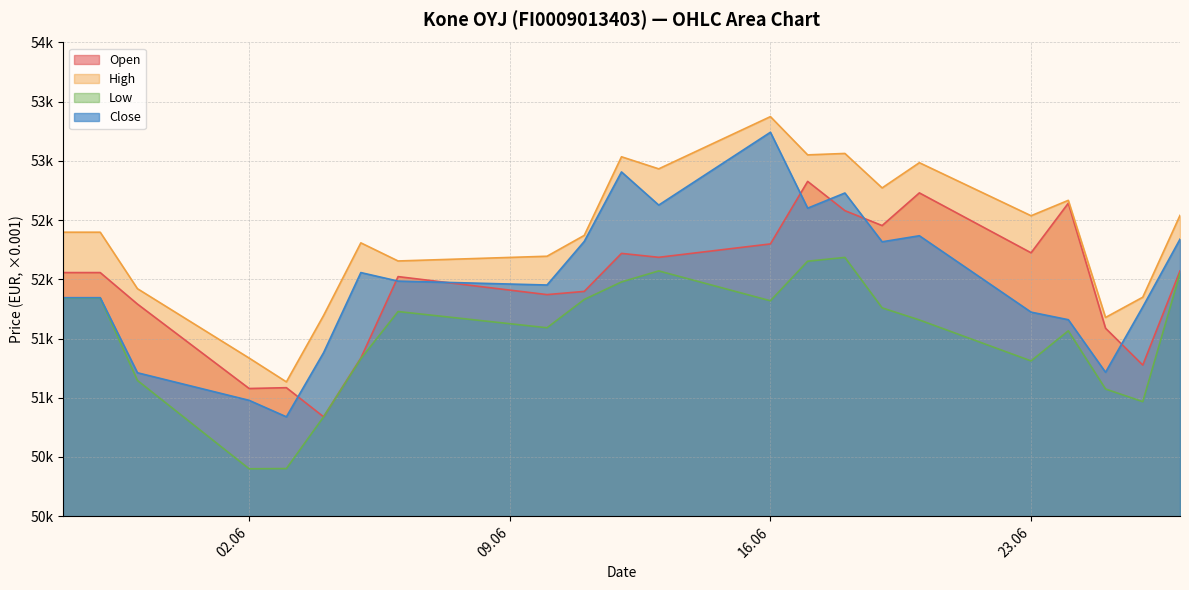

Between 20.06.2025 and 27.06.2025, which series saw the biggest shift?

Open